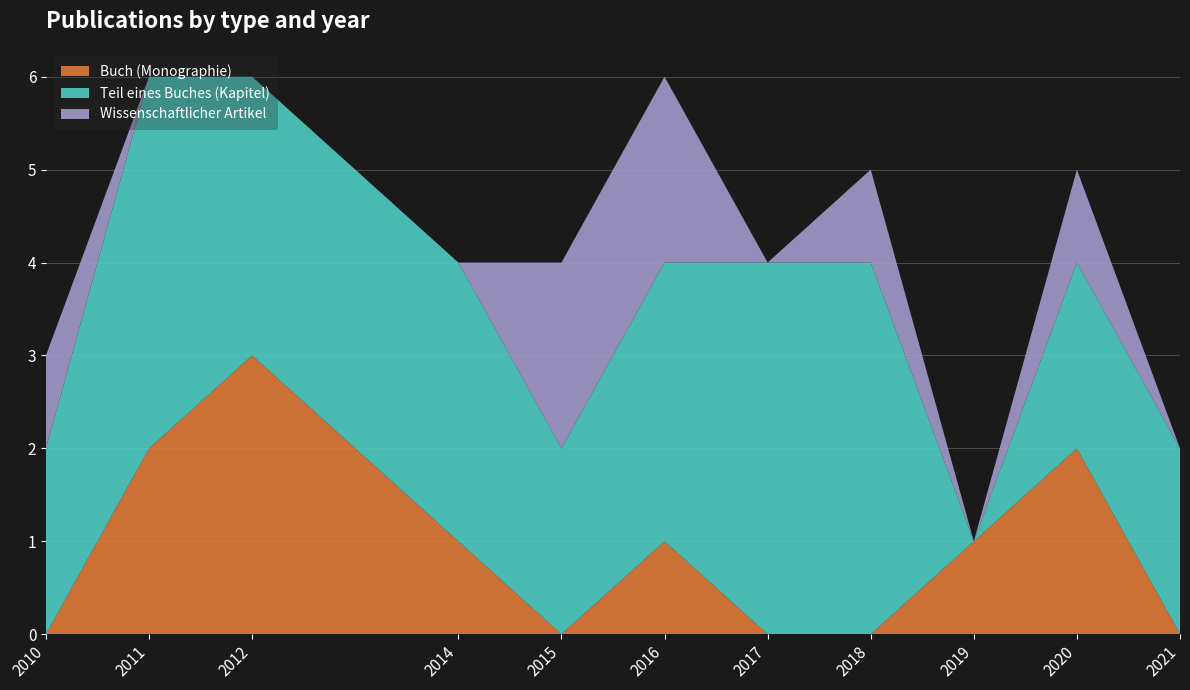

Reading right to left, extract all data points from this chart.

Buch (Monographie): 0	2	1	0	0	1	0	1	3	2	0
Teil eines Buches (Kapitel): 2	2	0	4	4	3	2	3	3	4	2
Wissenschaftlicher Artikel: 0	1	0	1	0	2	2	0	0	0	1